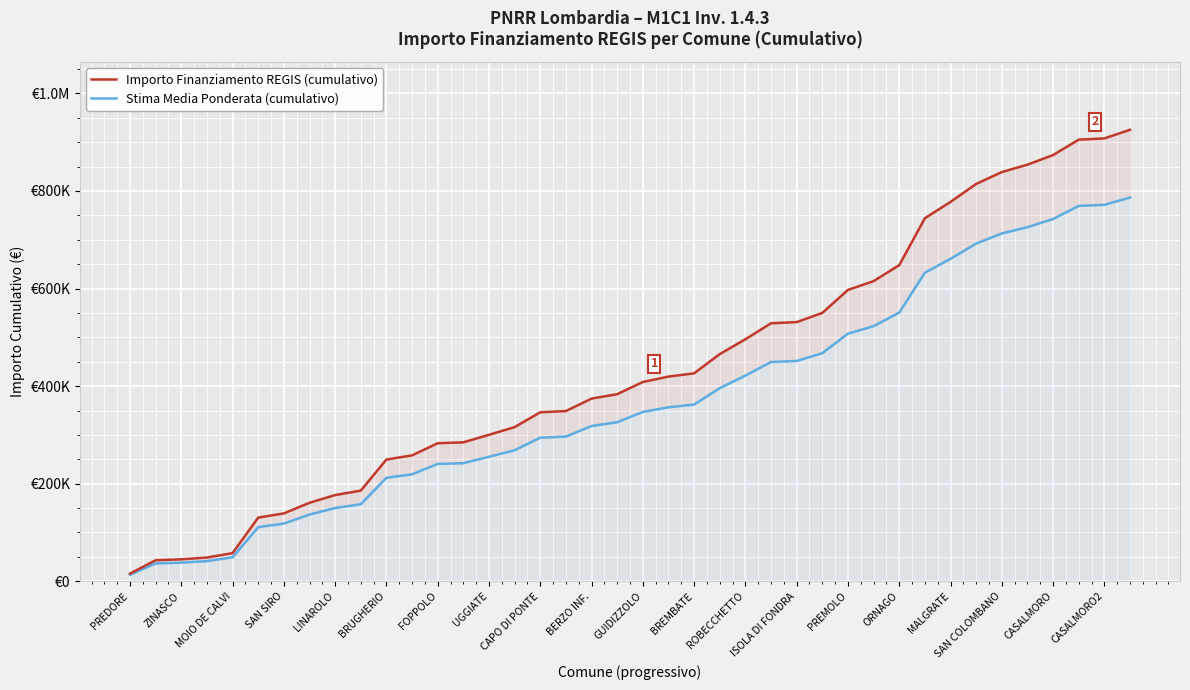

What value does the Importo Finanziamento REGIS (cumulativo) series have at ORNAGO?

647930.0